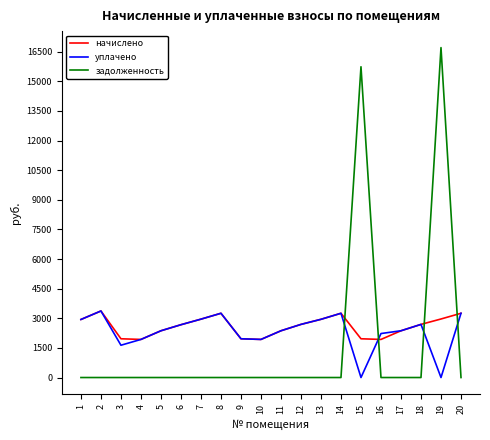

What is the total value across all series at 5?

4736.2